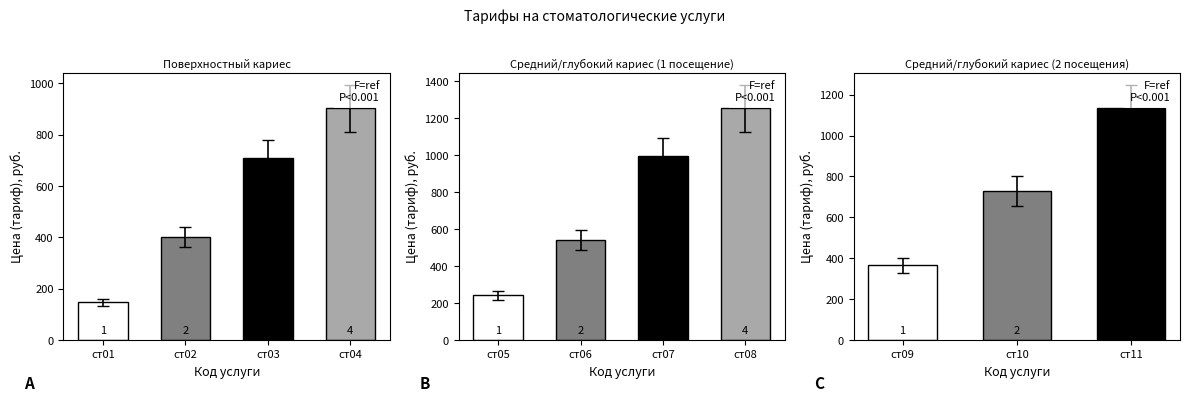

What is the change in value from ст08 to ст10?

-524